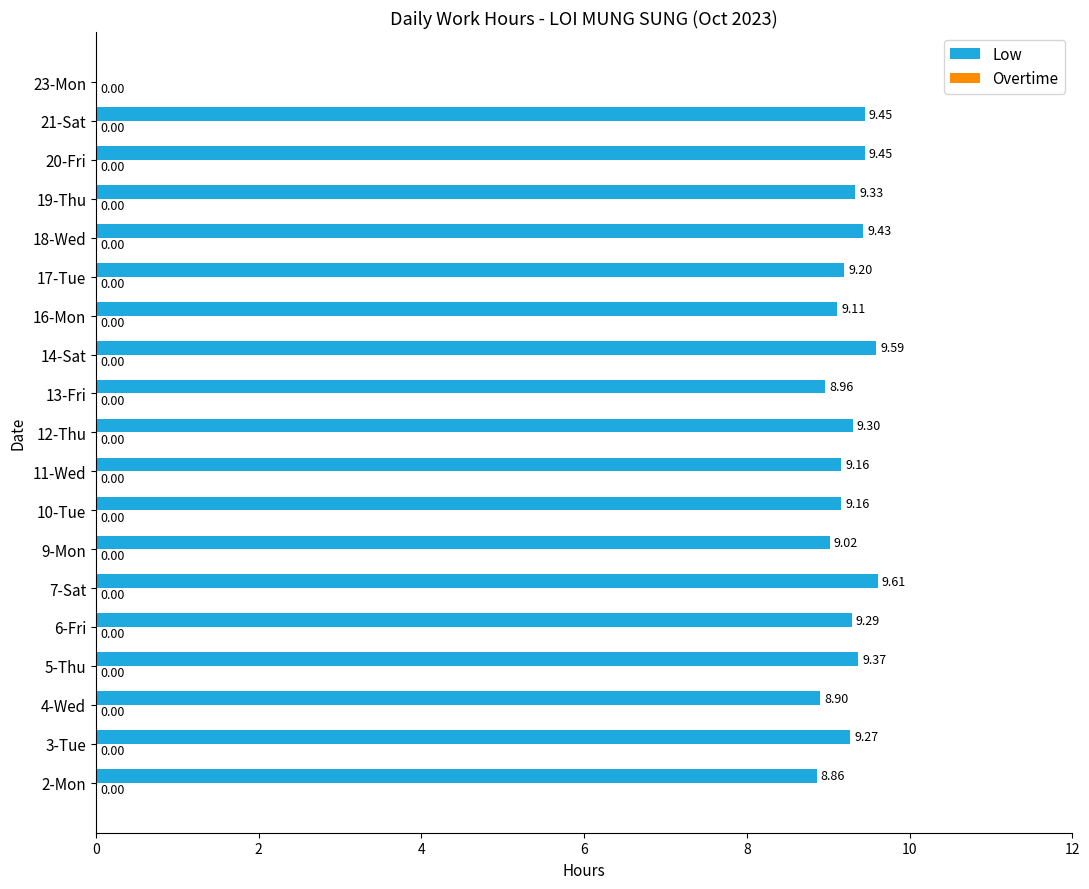

Between 6-Fri and 3-Tue, which is larger?

6-Fri